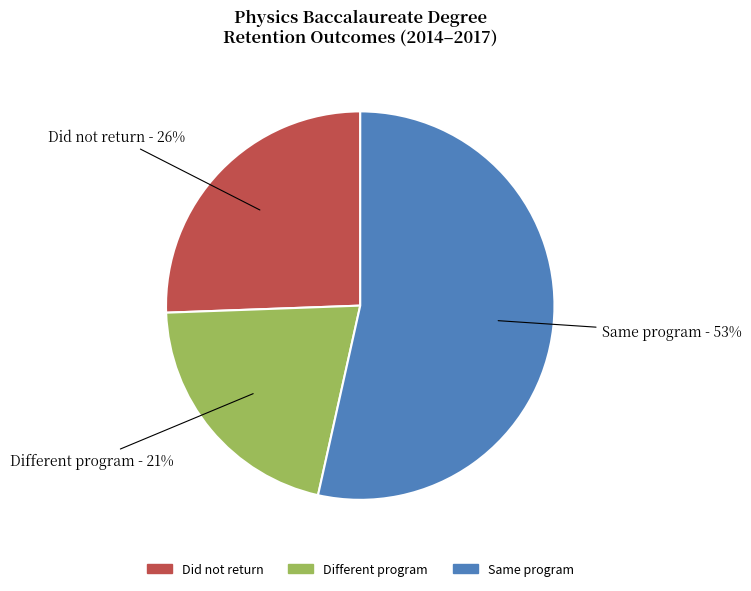

Does any single category account for the majority?

Yes